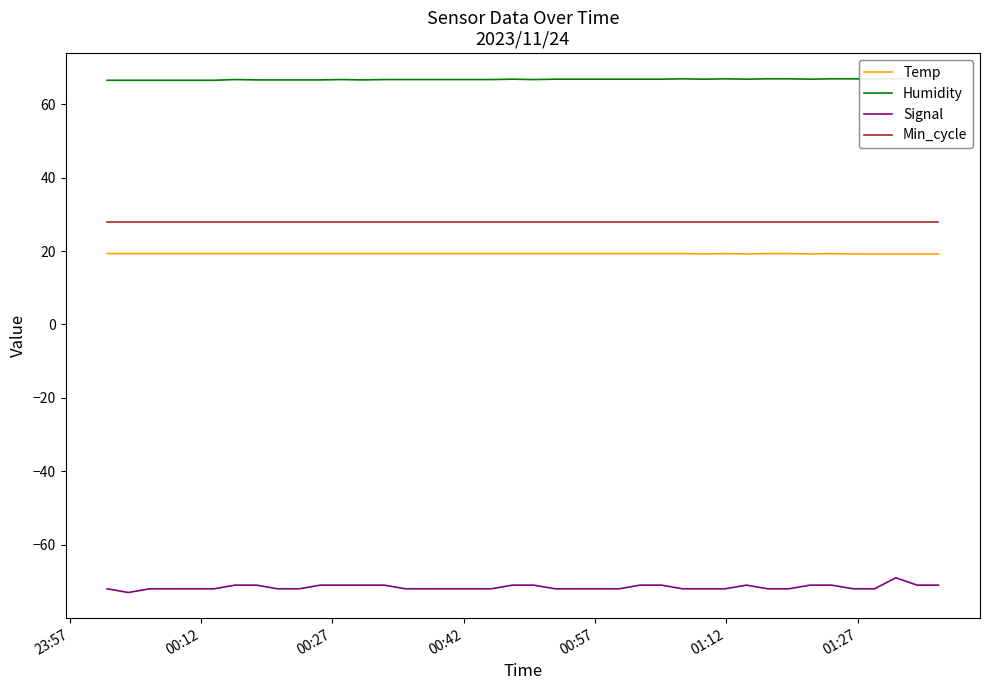

Does the chart have visible grid lines?

No